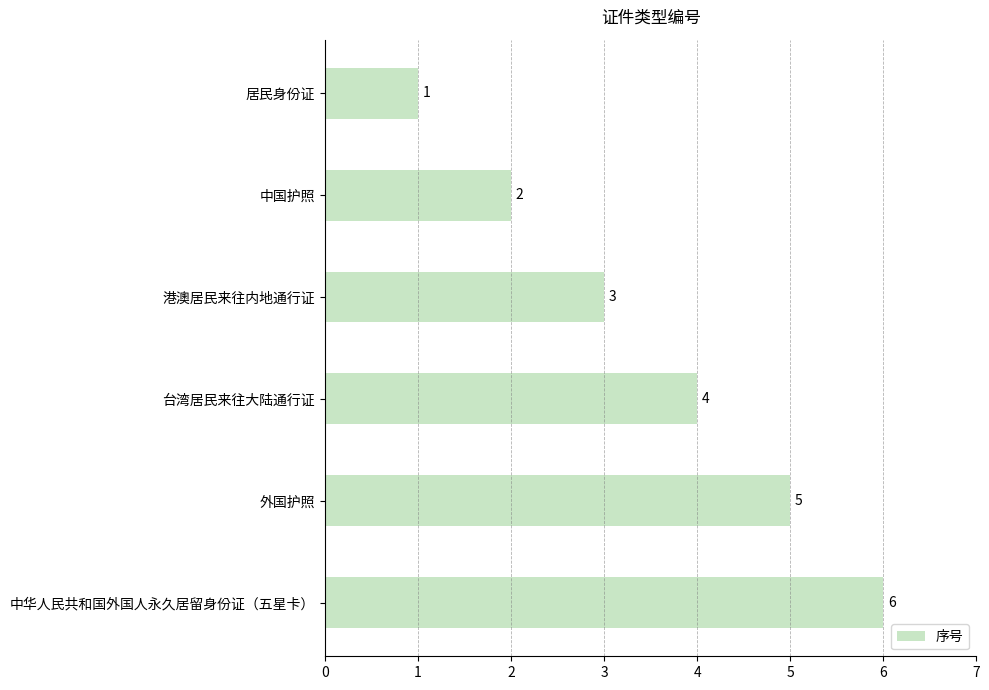

The value at 居民身份证 is 2. True or false?

False